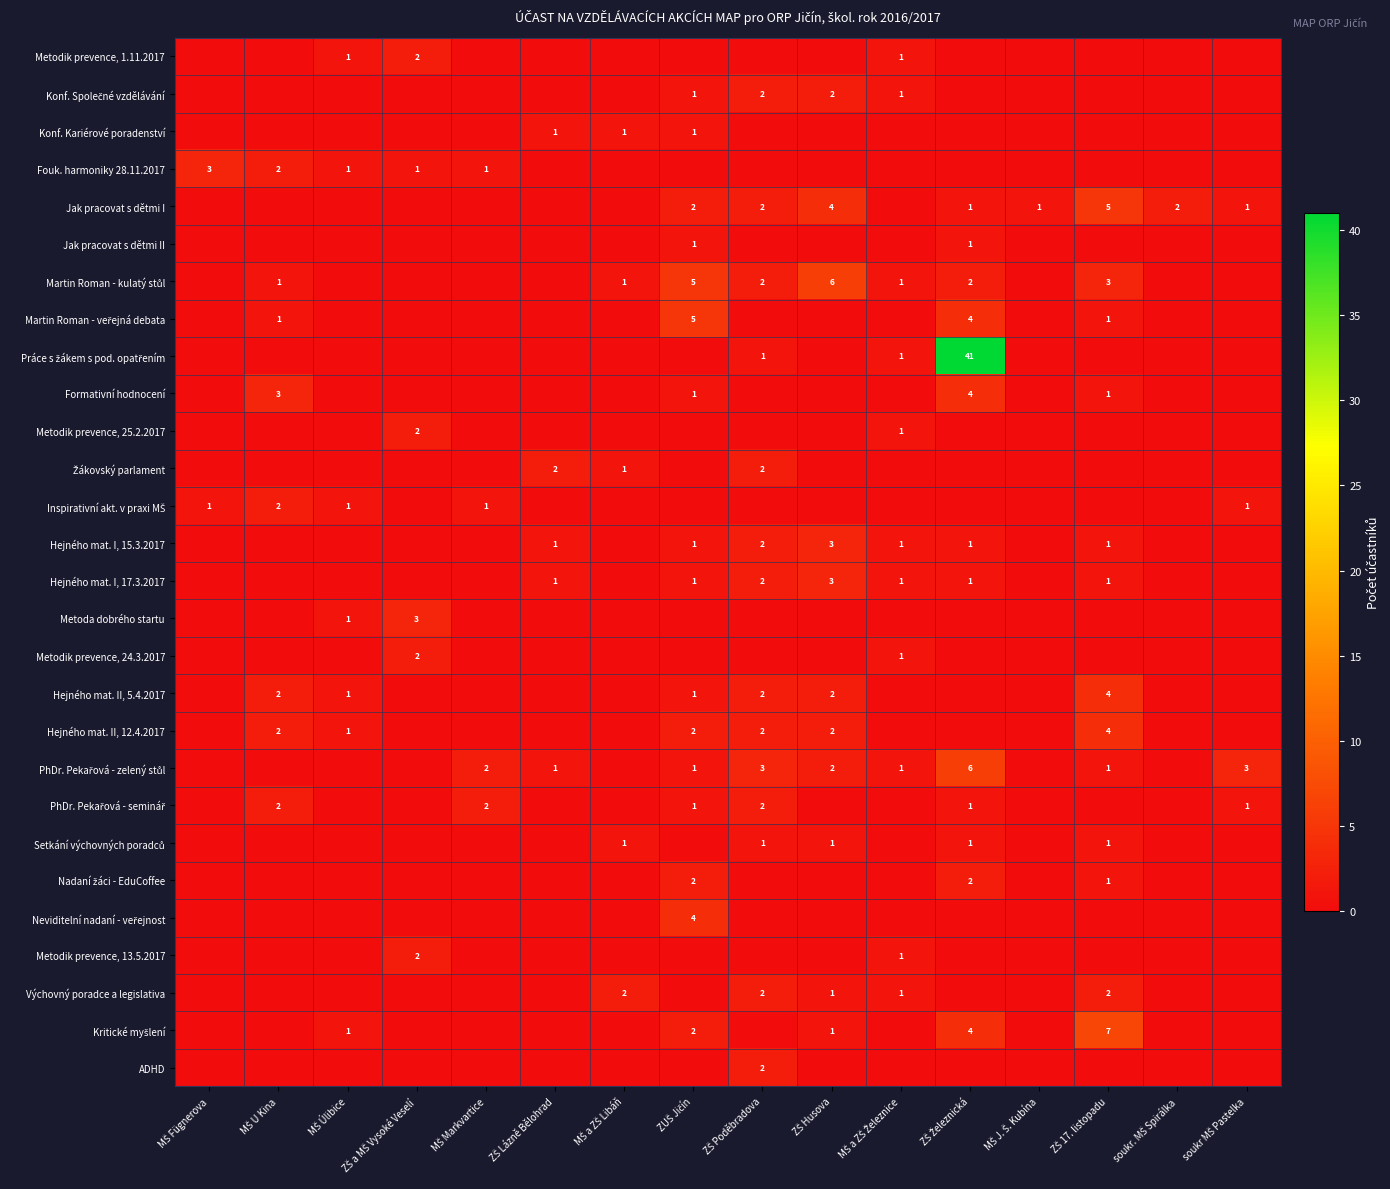

Between MŠ Fügnerova and MŠ a ZŠ Železnice, which series saw the biggest shift?

Fouk. harmoniky 28.11.2017